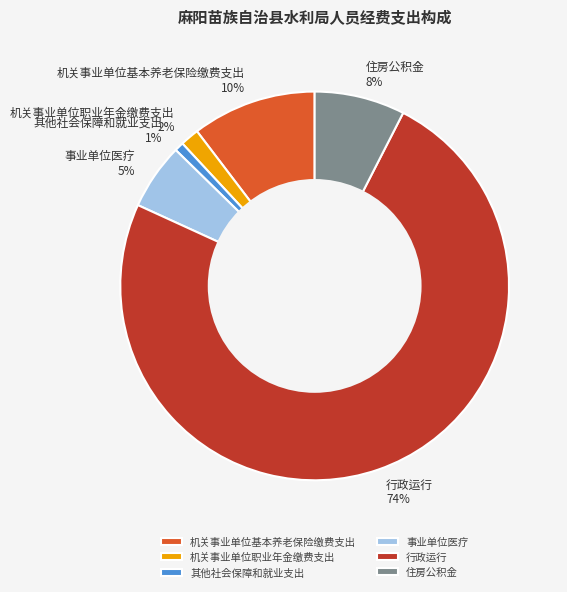

Is 事业单位医疗 the majority of the pie?

No